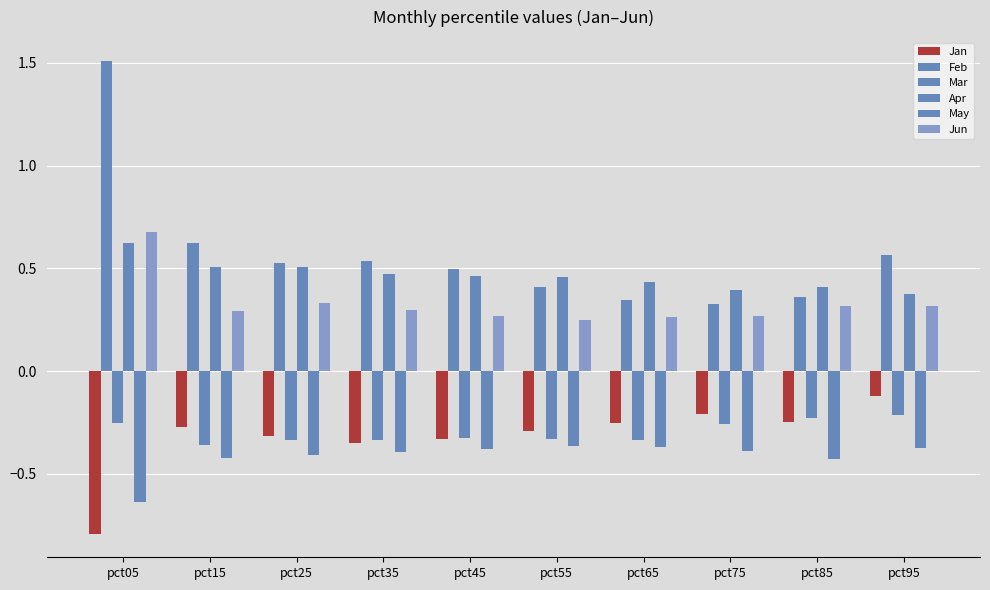

Which series has the largest total across all categories?

Feb